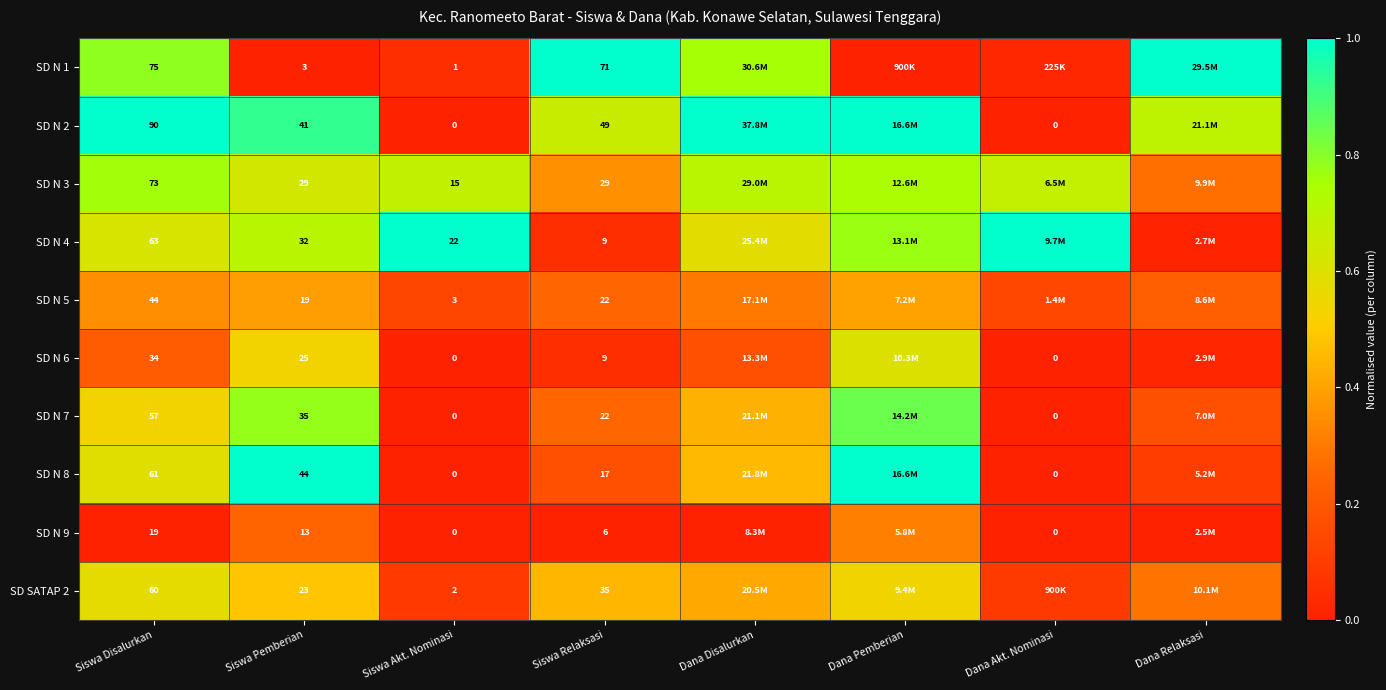

The value of SD N 7 at Dana Pemberian is 0.8. True or false?

True